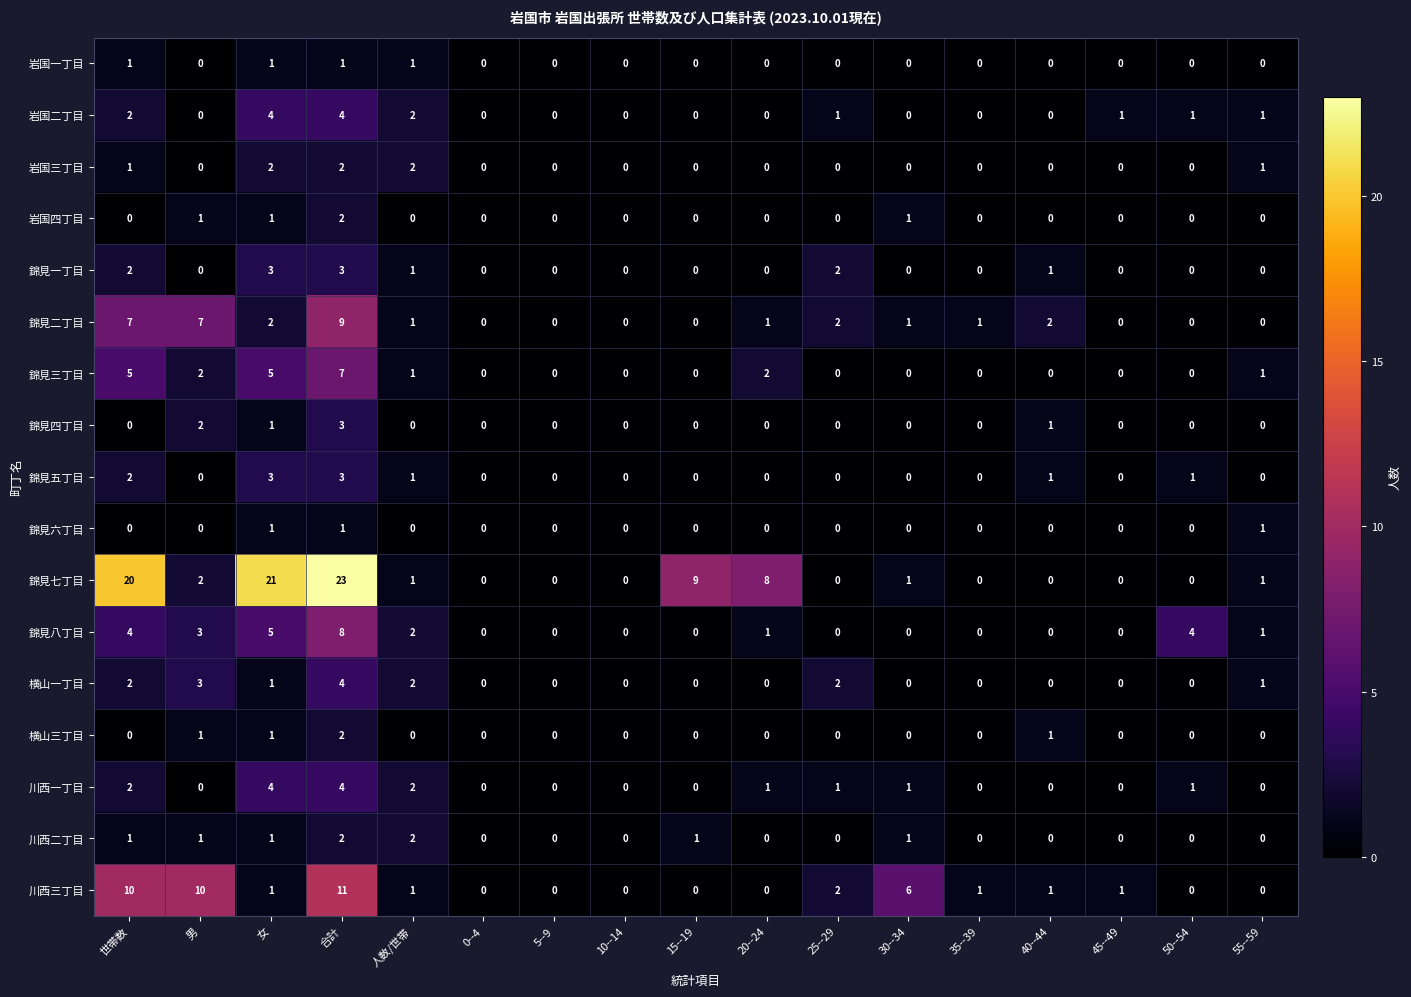

Which label corresponds to the largest value in the chart?

合計